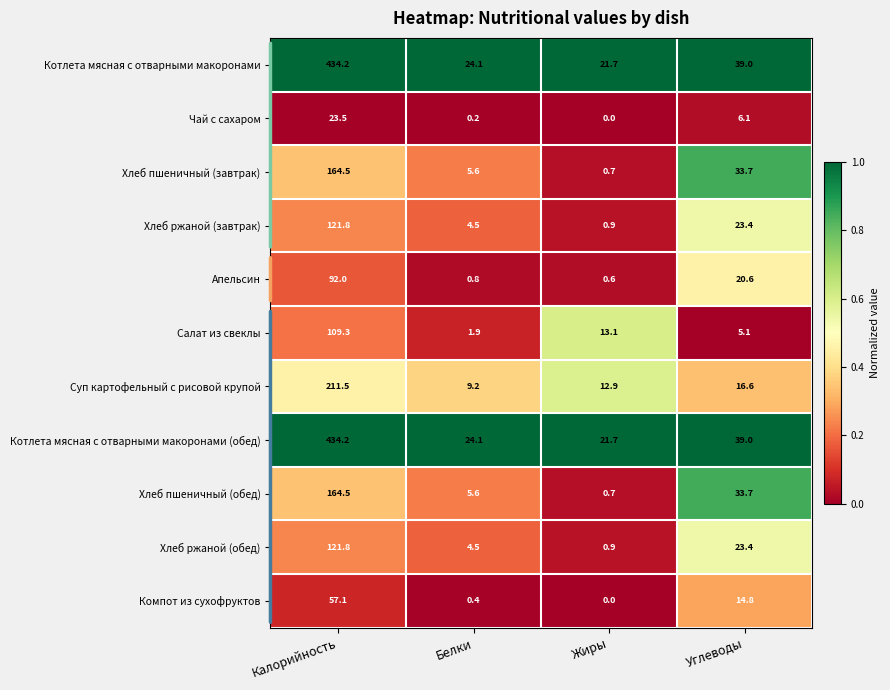

What is the spread (max minus min) of values at Белки?

23.9